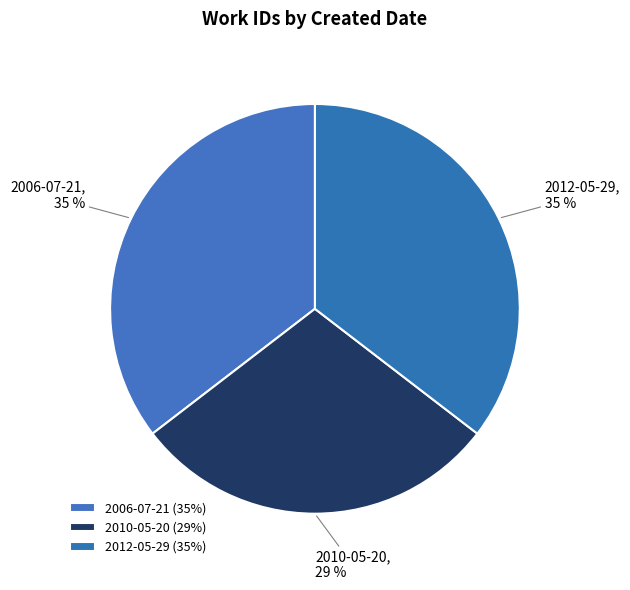

How many slices are in this pie chart?

3